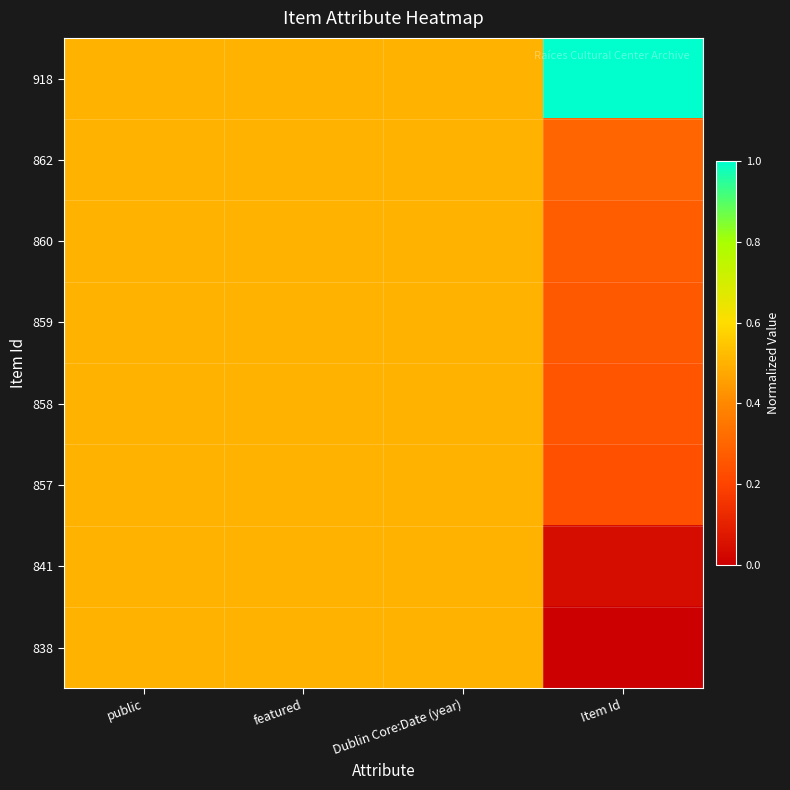

Reading left to right, transcribe all the data shown in this chart.

918: public=0.5	featured=0.5	Dublin Core:Date (year)=0.5	Item Id=1.0
862: public=0.5	featured=0.5	Dublin Core:Date (year)=0.5	Item Id=0.3
860: public=0.5	featured=0.5	Dublin Core:Date (year)=0.5	Item Id=0.3
859: public=0.5	featured=0.5	Dublin Core:Date (year)=0.5	Item Id=0.3
858: public=0.5	featured=0.5	Dublin Core:Date (year)=0.5	Item Id=0.2
857: public=0.5	featured=0.5	Dublin Core:Date (year)=0.5	Item Id=0.2
841: public=0.5	featured=0.5	Dublin Core:Date (year)=0.5	Item Id=0.0
838: public=0.5	featured=0.5	Dublin Core:Date (year)=0.5	Item Id=0.0